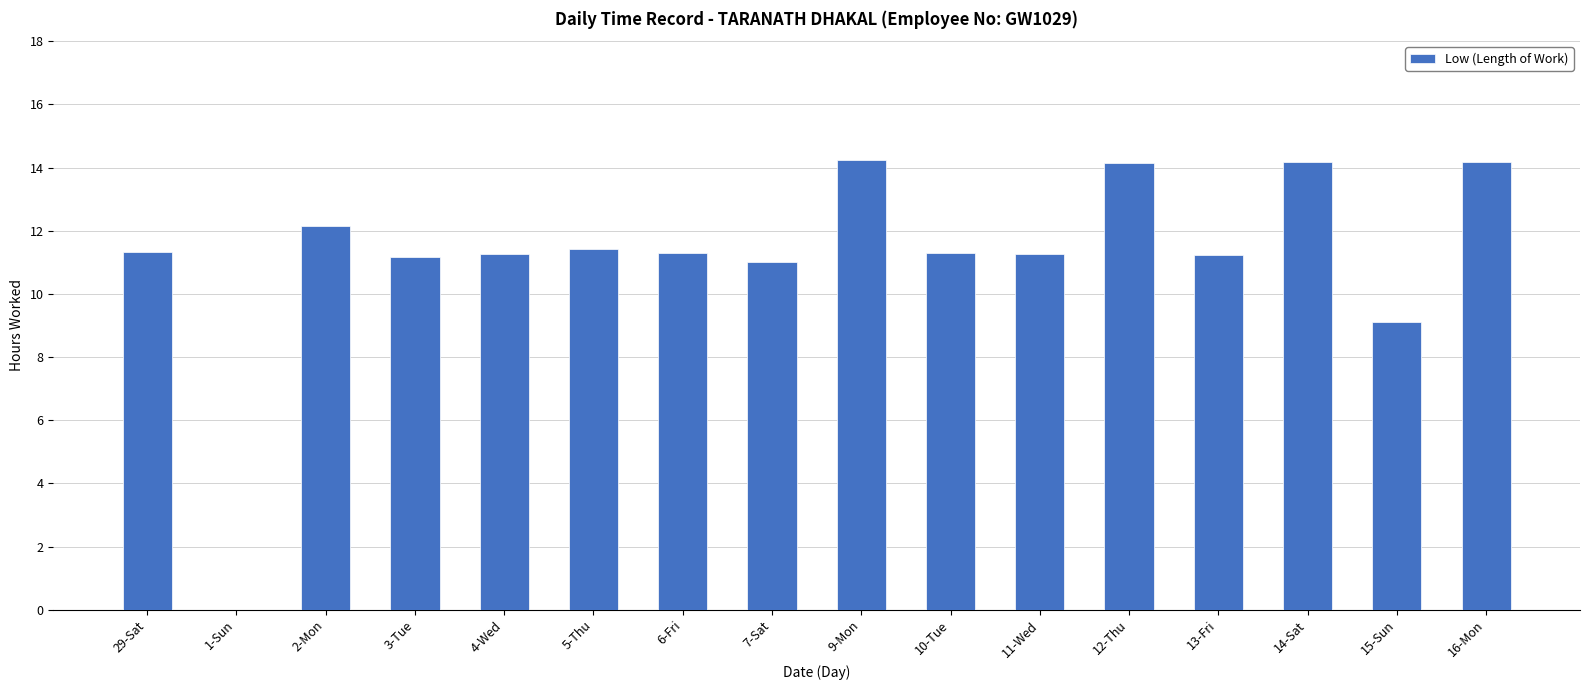

What value does the data have at 6-Fri?

11.3